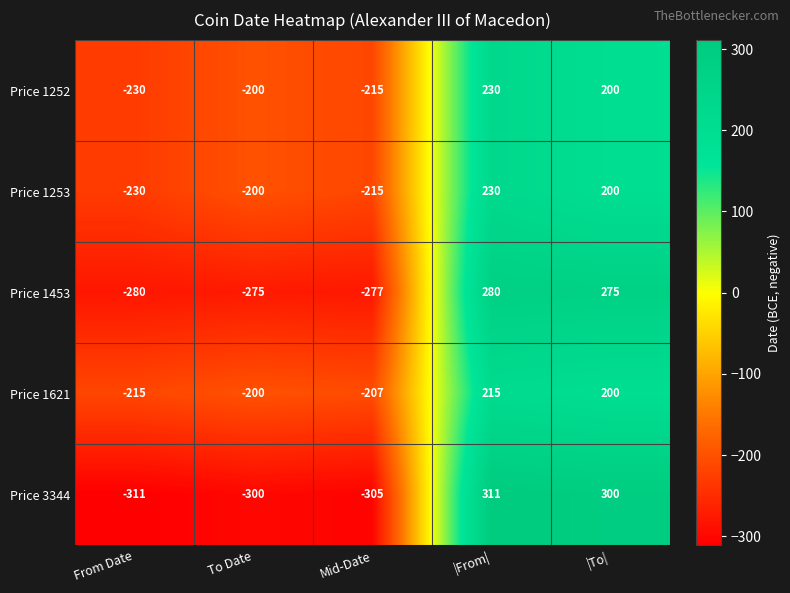

At which category is the sum across all series the highest?

|From|